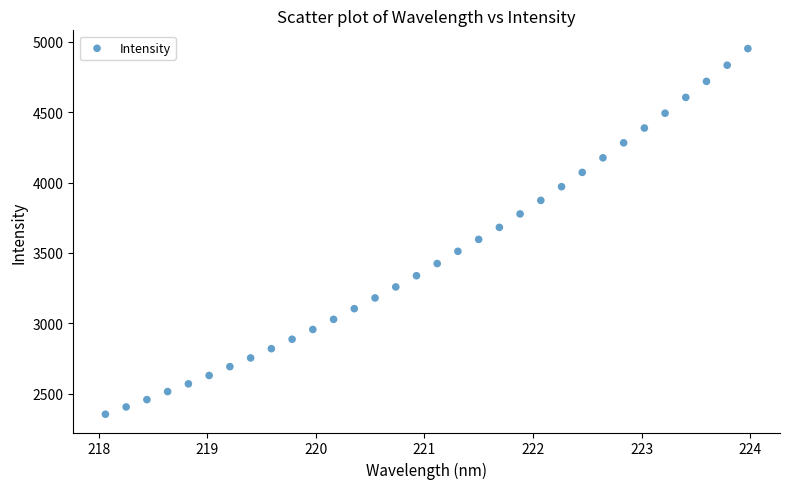

What is the range of Y values (max minus min)?

2598.6